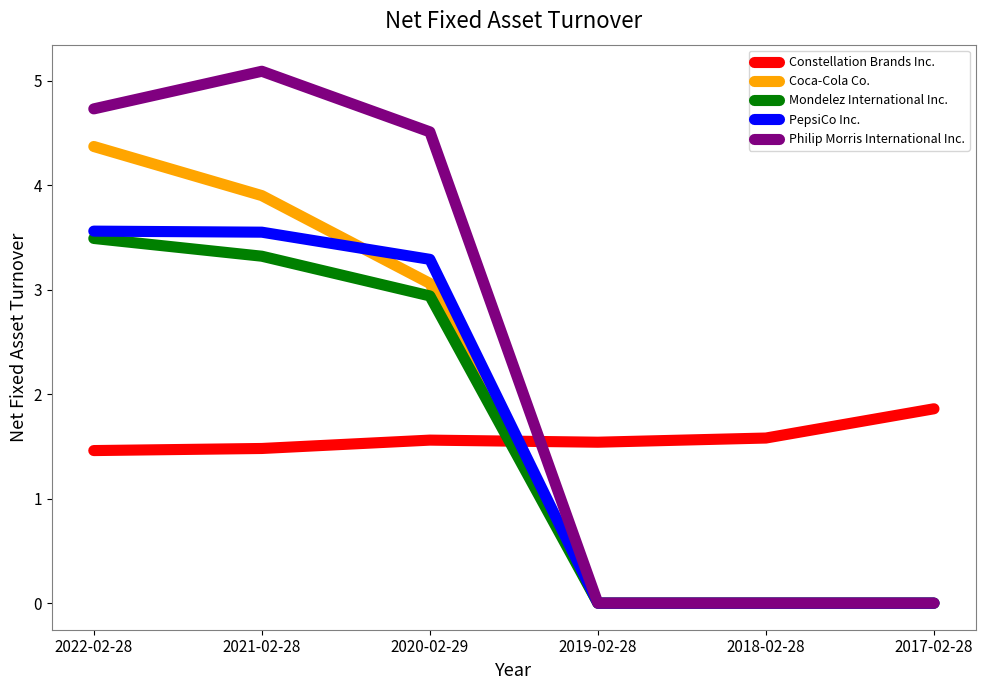

List the series in order of their peak value, lowest first.

Constellation Brands Inc., Mondelez International Inc., PepsiCo Inc., Coca-Cola Co., Philip Morris International Inc.